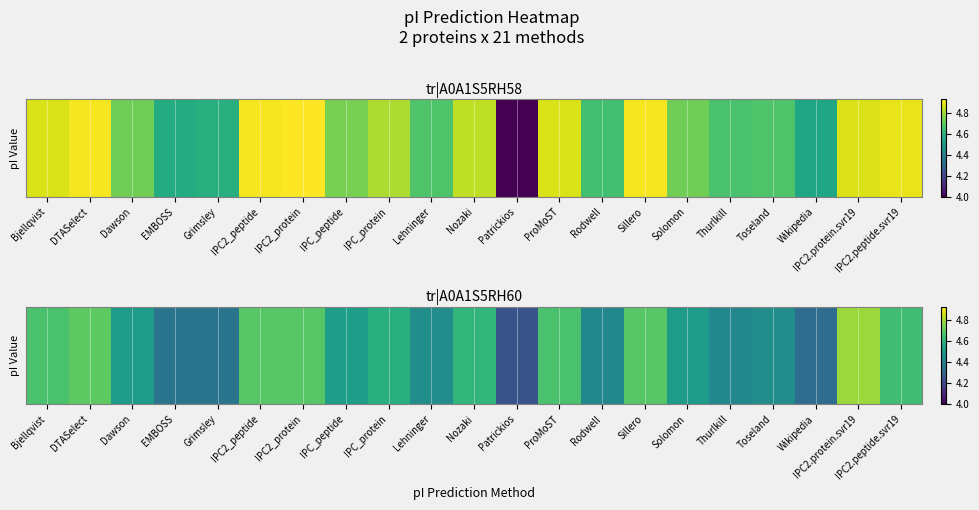

Which category has the highest value across all series?

IPC2.protein.svr19